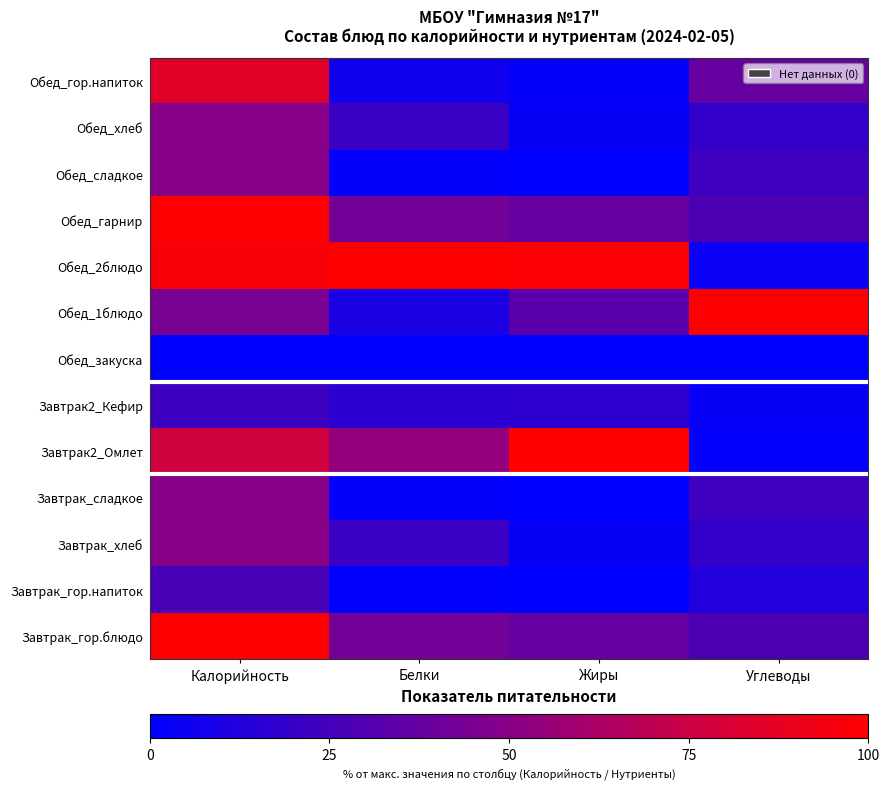

How many series are shown in this chart?

13